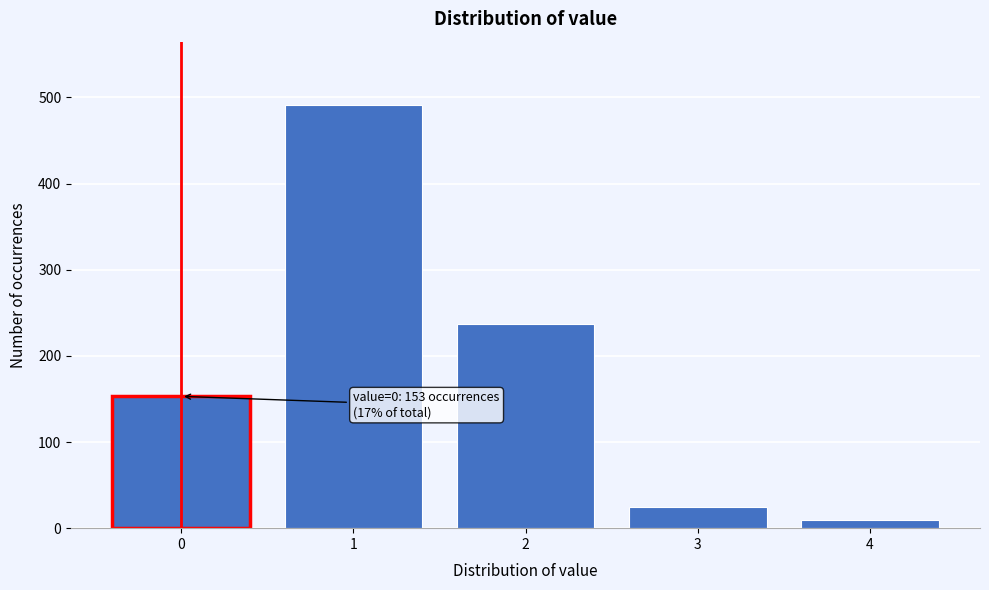

Reading right to left, transcribe all the data shown in this chart.

4=9	3=25	2=237	1=491	0=153